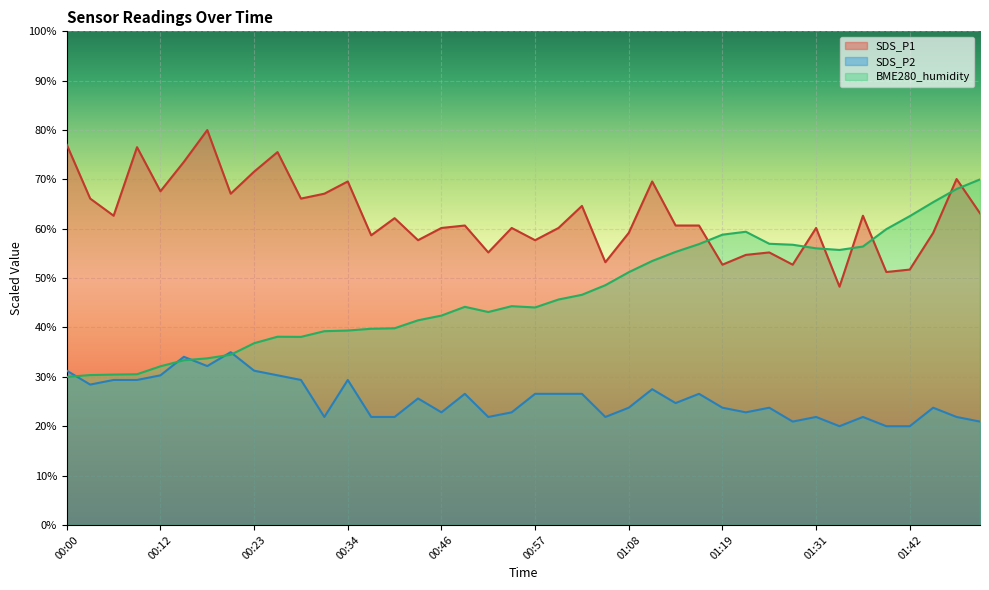

Does the chart display data point markers on the line(s)?

No